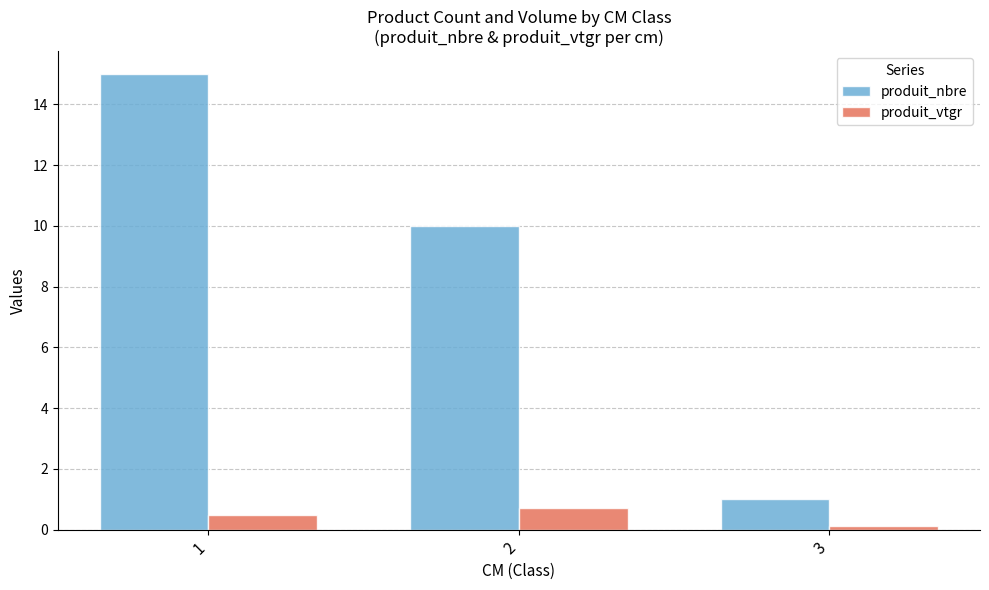

How many produit_nbre values are between 1 and 15?

3